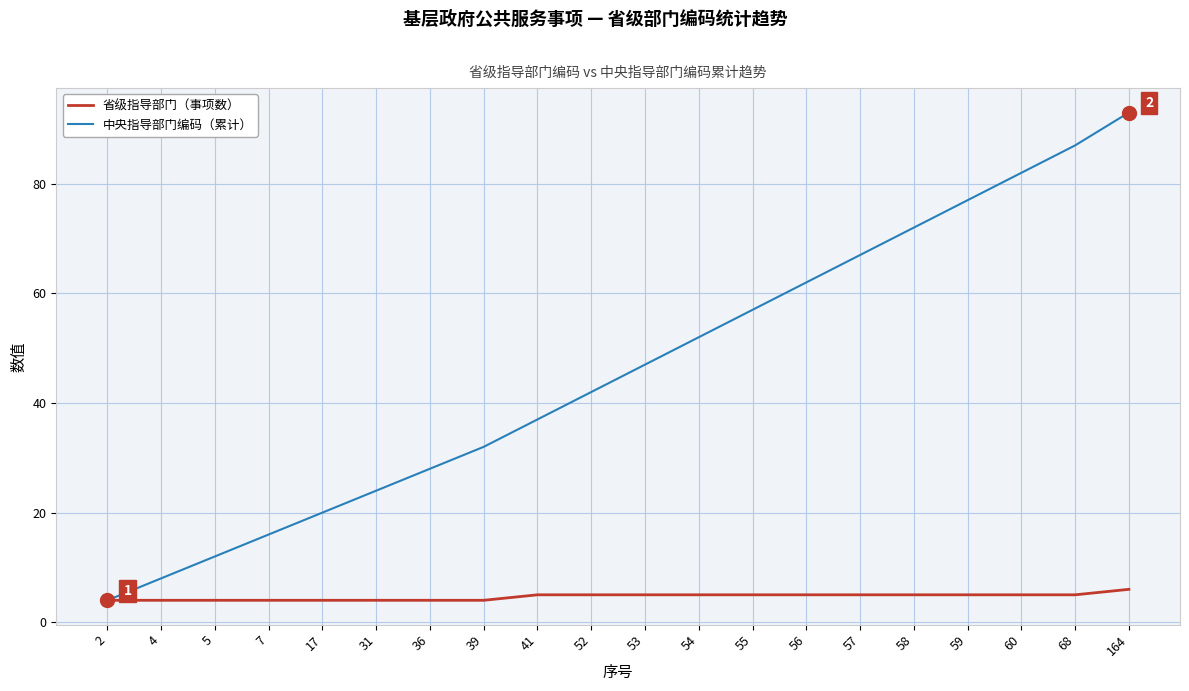

The 中央指导部门编码（累计） series shows 67 at 57. True or false?

True